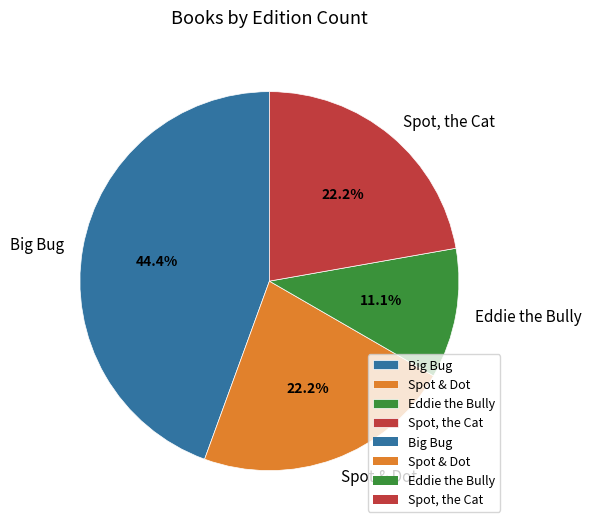

Is Spot & Dot the majority of the pie?

No